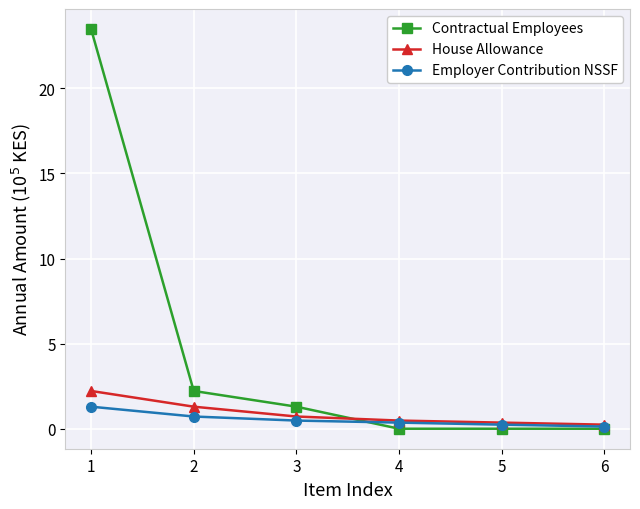

Reading left to right, transcribe all the data shown in this chart.

Contractual Employees: 1=23.5	2=2.2	3=1.3	4=0.0	5=0.0	6=0.0
House Allowance: 1=2.2	2=1.3	3=0.7	4=0.5	5=0.4	6=0.2
Employer Contribution NSSF: 1=1.3	2=0.7	3=0.5	4=0.4	5=0.2	6=0.1